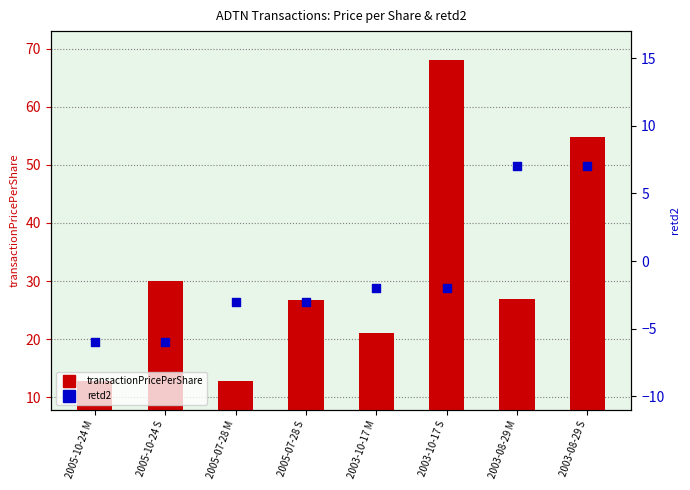

At which category is the sum across all series the highest?

2003-10-17 S